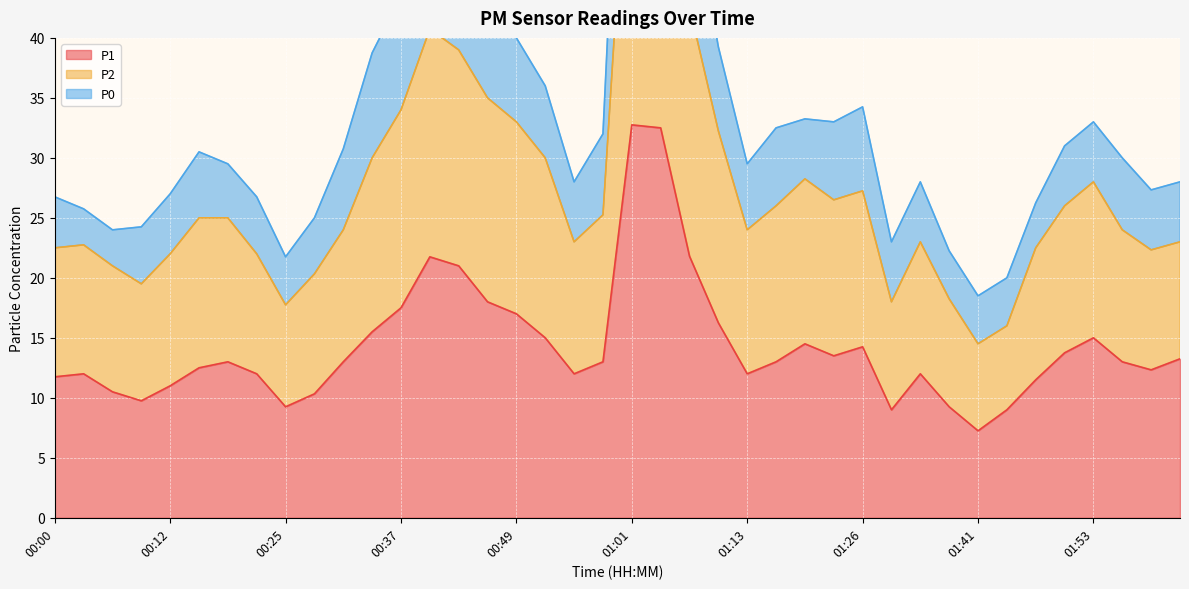

At which label is P2 closest to 38?

00:43